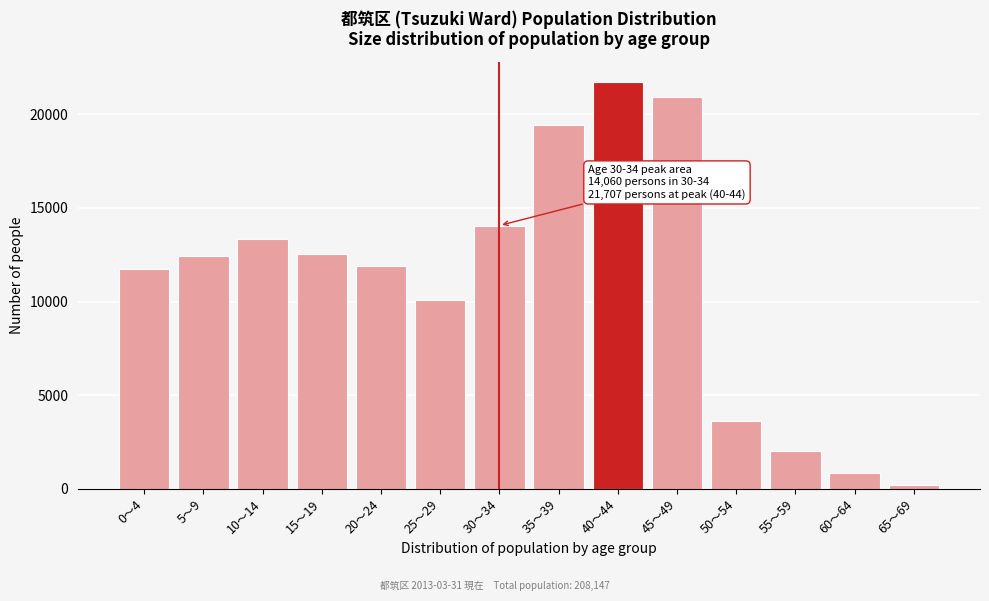

Reading left to right, extract all data points from this chart.

11729	12419	13335	12558	11918	10106	14060	19414	21707	20916	3649	2034	826	212